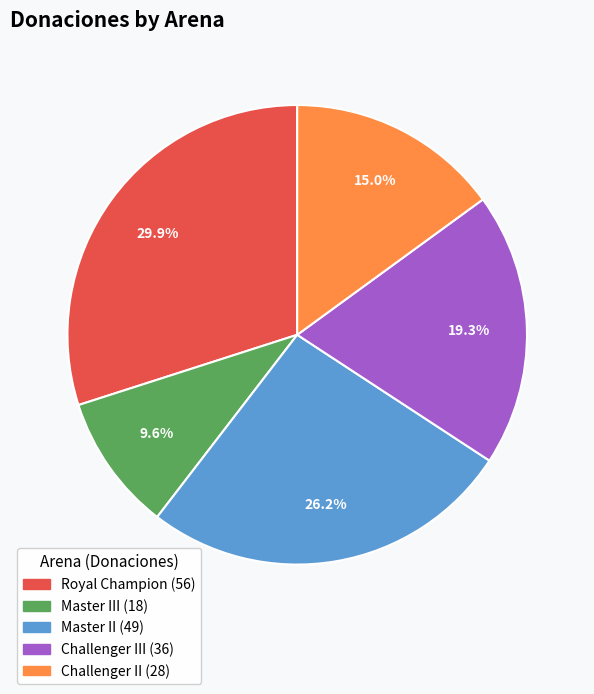

Does any single category account for the majority?

No